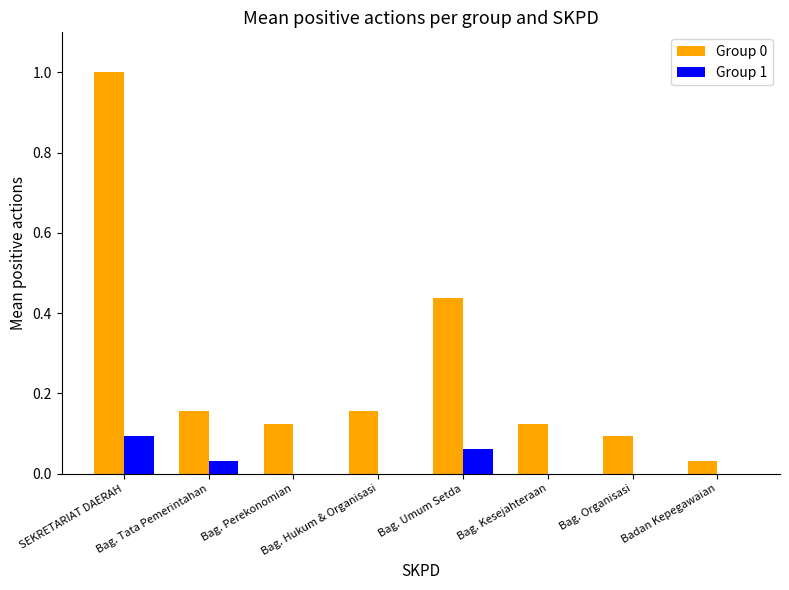

The Group 0 series shows 0.1 at Bag. Kesejahteraan. True or false?

True